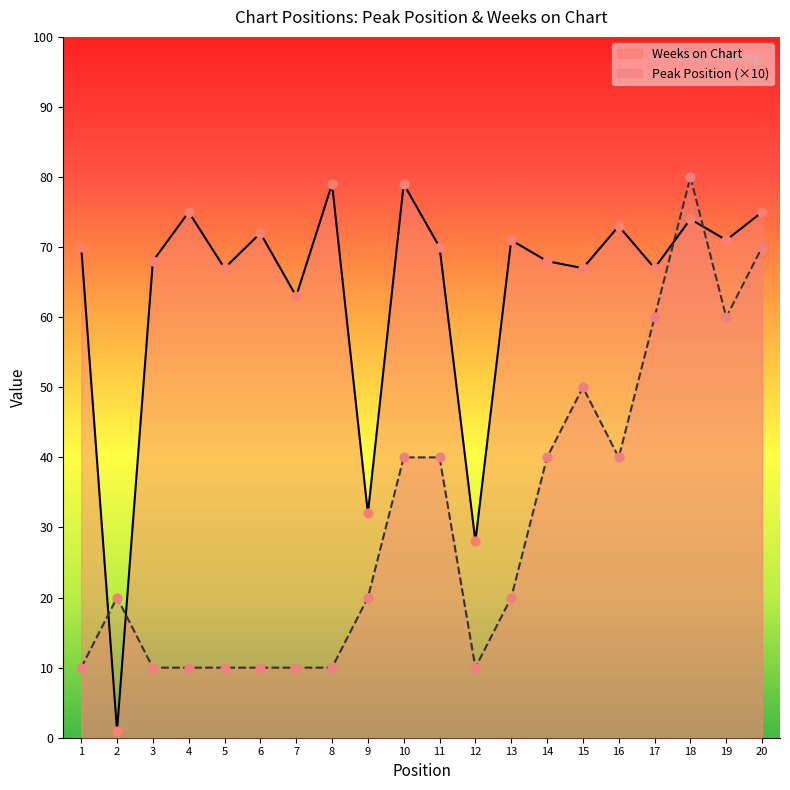

Which series has the largest total across all categories?

Weeks on Chart